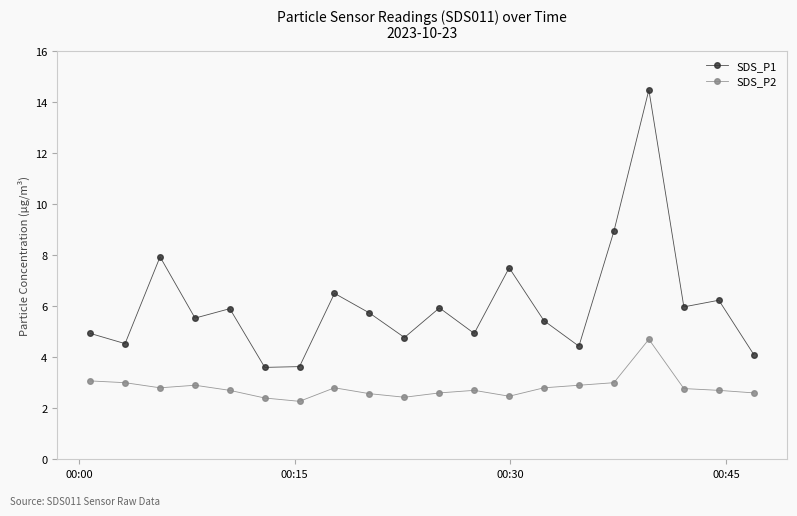

What is the average value of the SDS_P2 series?

2.8